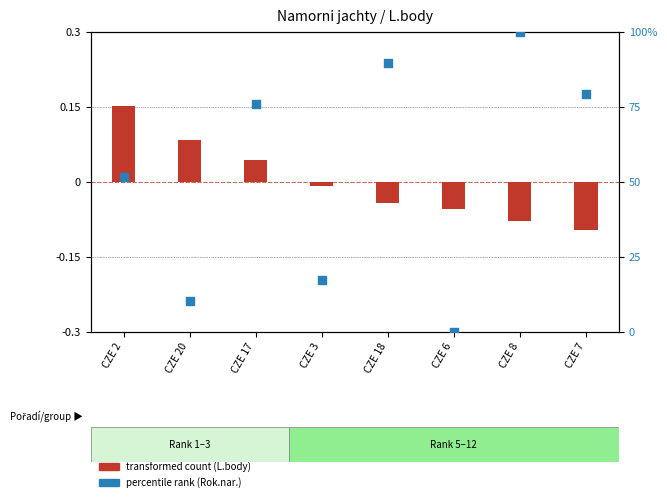

Which series contains the lowest Y value?

transformed count (L.body)